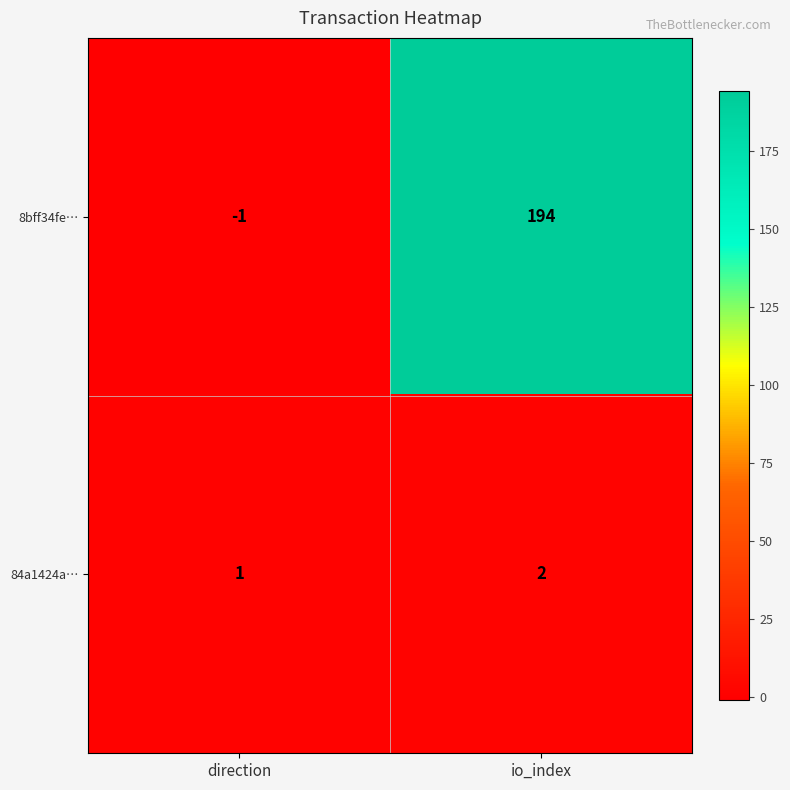

At which category is the sum across all series the highest?

io_index